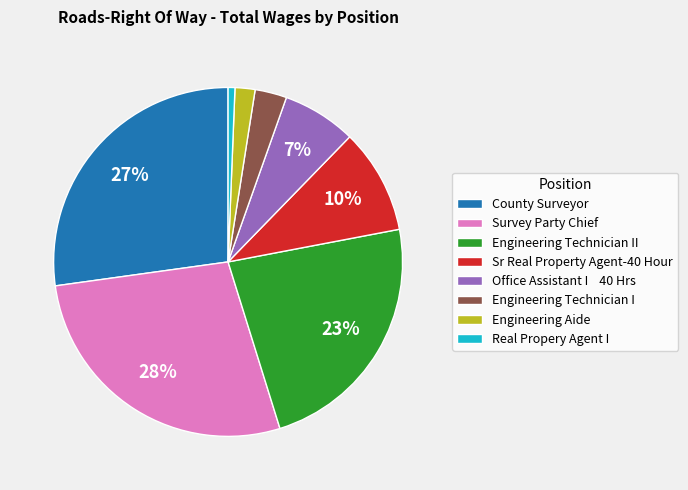

Combined, do Office Assistant I 40 Hrs and Engineering Technician II account for over 50%?

No